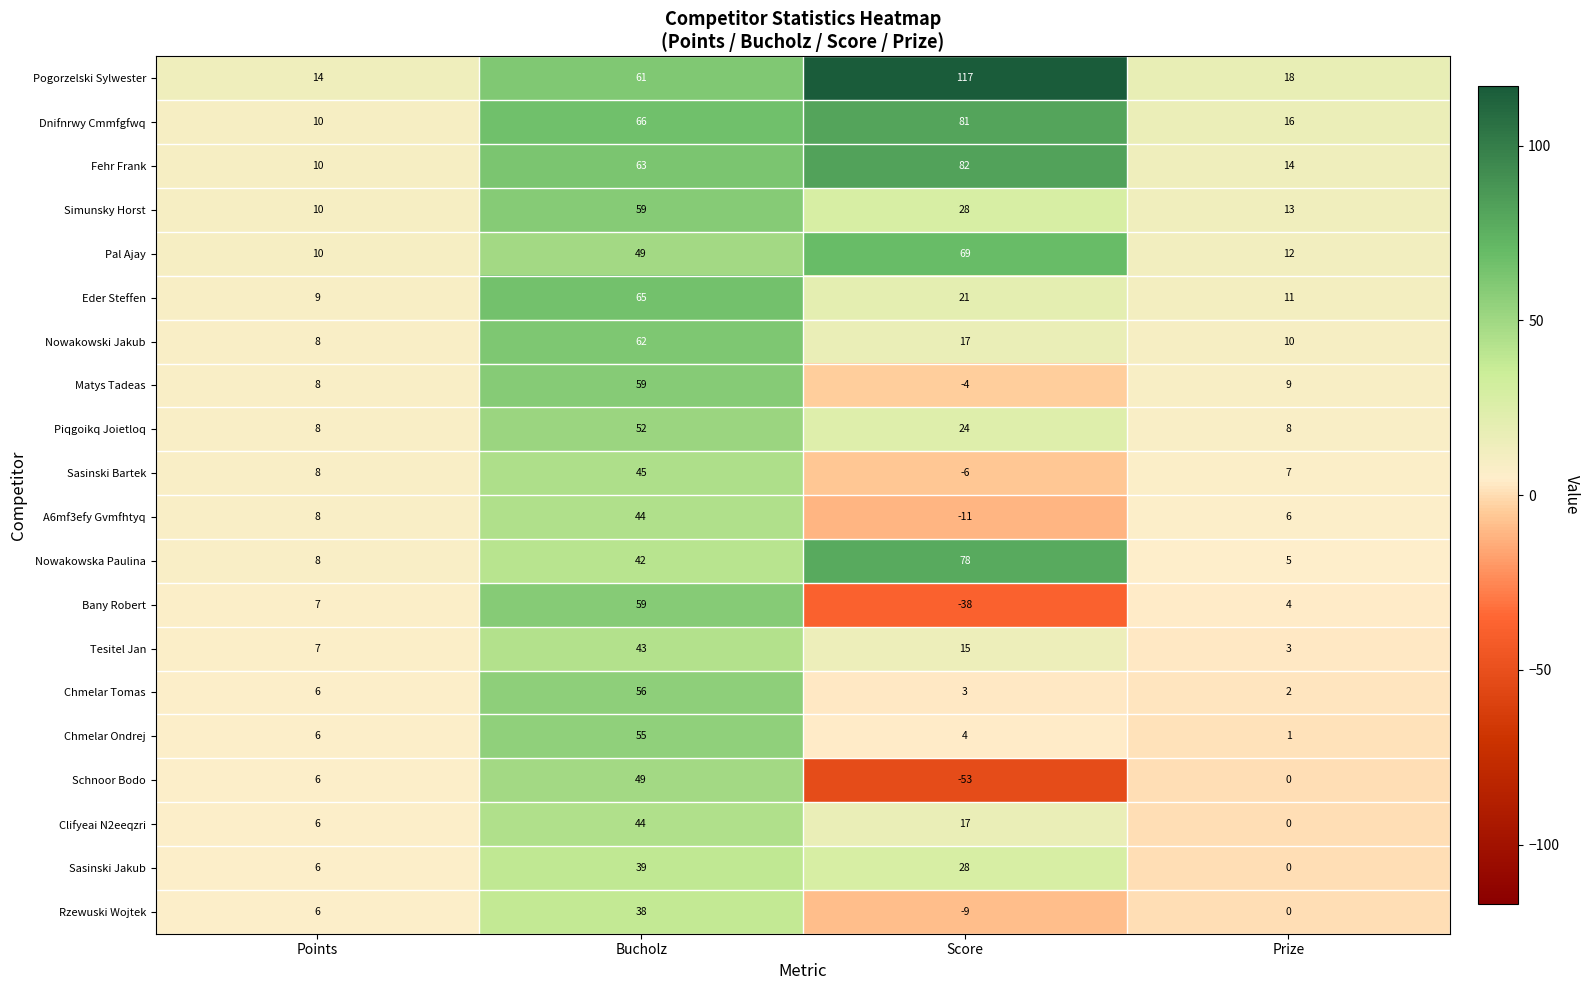

What is the sum of all Simunsky Horst values?

110